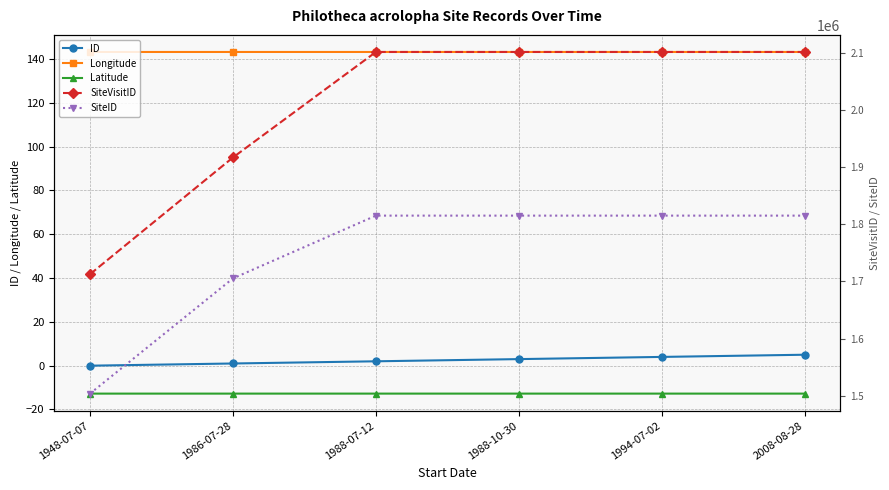

What is the label of the 2nd point from the right?

1994-07-02